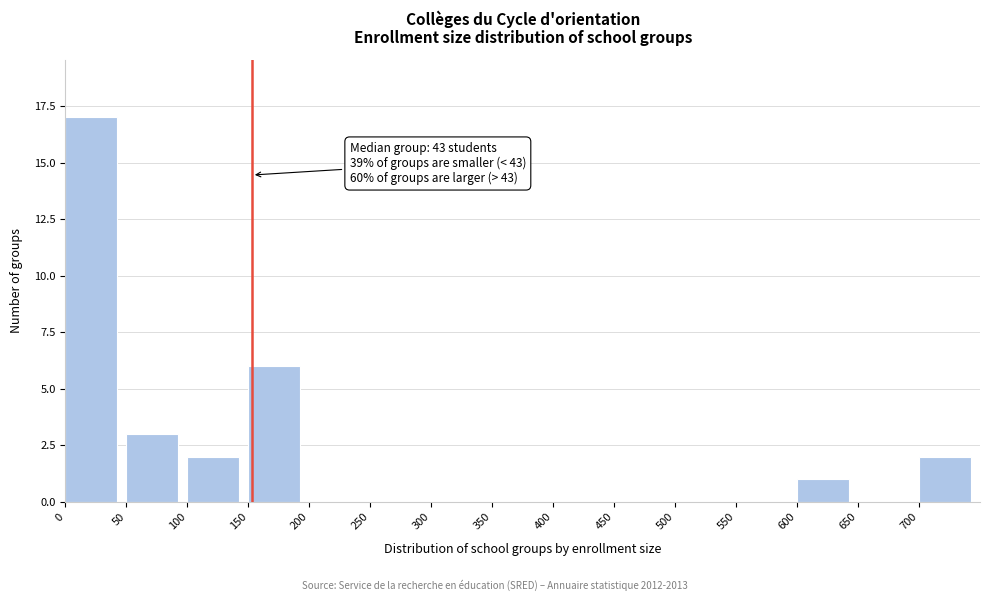

Which range on the x-axis has the tallest bar?

0 to 50